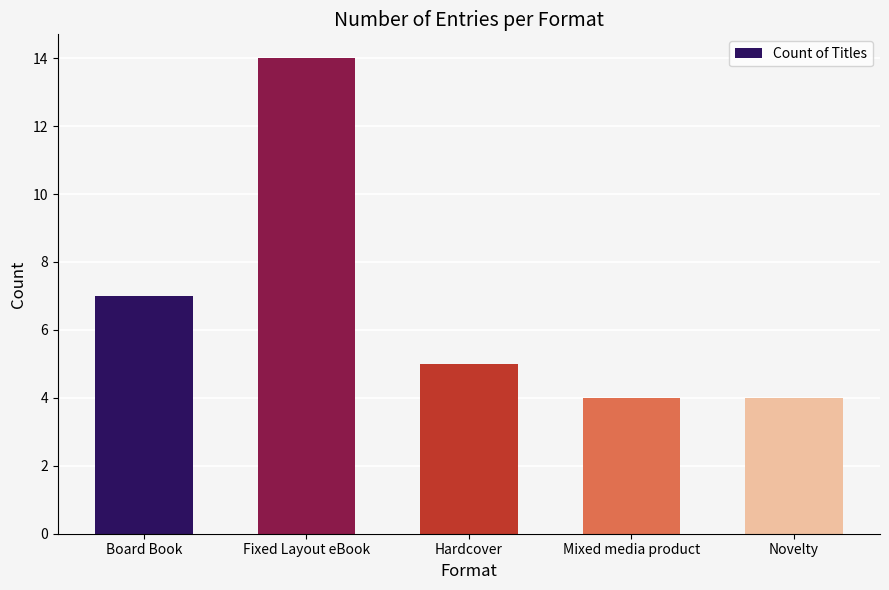

What is the value of the 5th bar from the left?

4